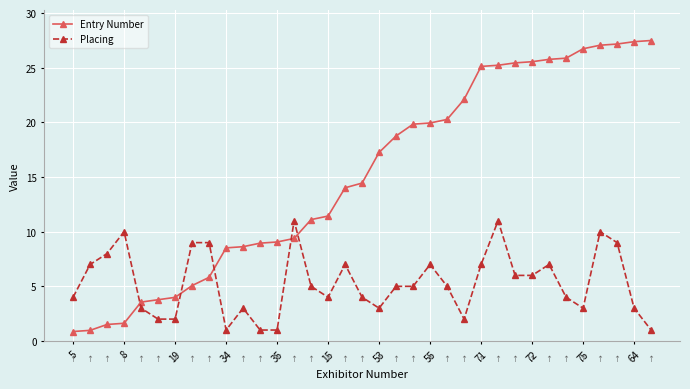

What is the difference between the second highest and minimum values in the Placing series?

10.0